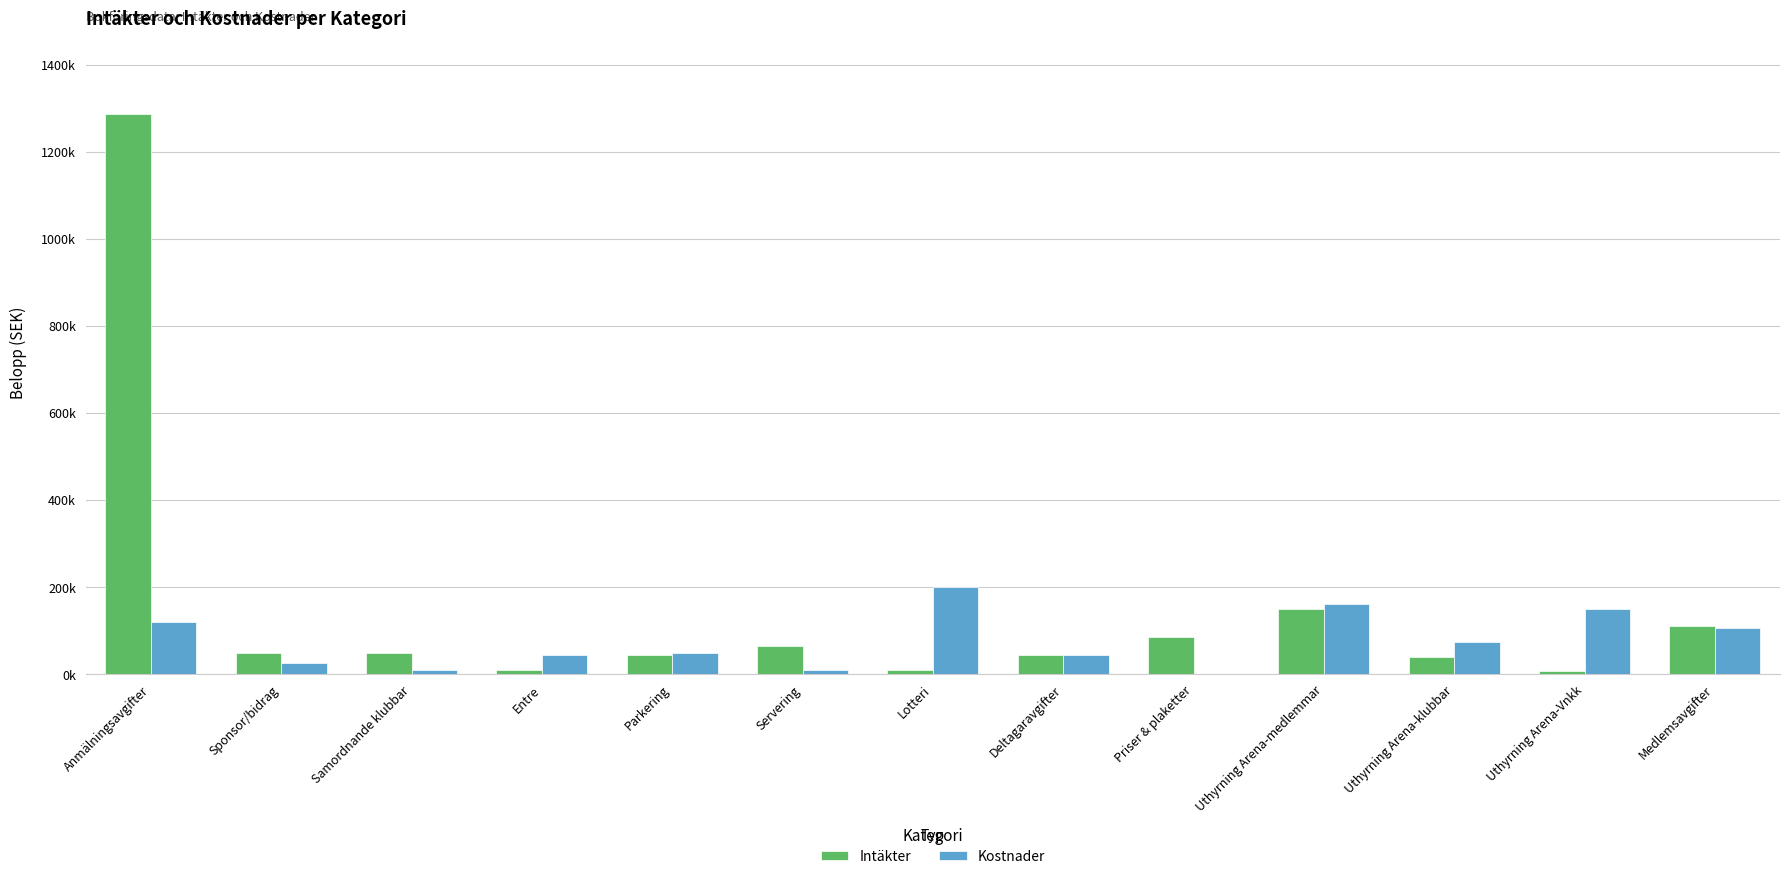

Reading right to left, extract all data points from this chart.

Intäkter: Medlemsavgifter=110000	Uthyrning Arena-Vnkk=7000	Uthyrning Arena-klubbar=40000	Uthyrning Arena-medlemmar=150000	Priser & plaketter=85000	Deltagaravgifter=45000	Lotteri=10000	Servering=65000	Parkering=45000	Entre=10000	Samordnande klubbar=50000	Sponsor/bidrag=50000	Anmälningsavgifter=1287000
Kostnader: Medlemsavgifter=106000	Uthyrning Arena-Vnkk=150000	Uthyrning Arena-klubbar=75000	Uthyrning Arena-medlemmar=161000	Priser & plaketter=1500	Deltagaravgifter=45000	Lotteri=200000	Servering=10000	Parkering=50000	Entre=45000	Samordnande klubbar=10000	Sponsor/bidrag=25000	Anmälningsavgifter=120000